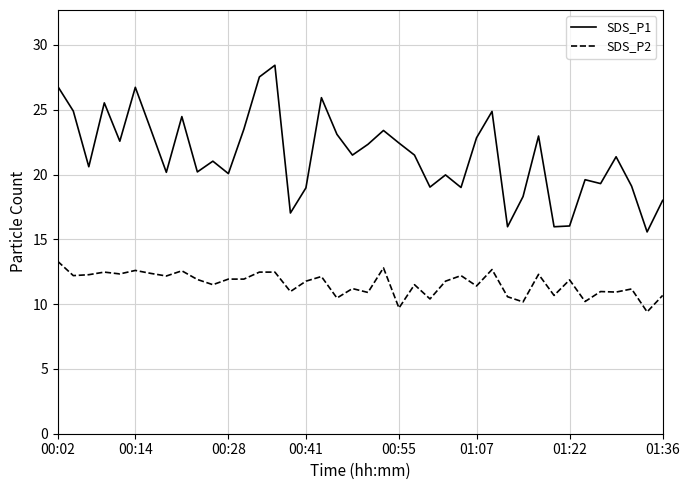

How many interior local valleys does the SDS_P1 series have?

13